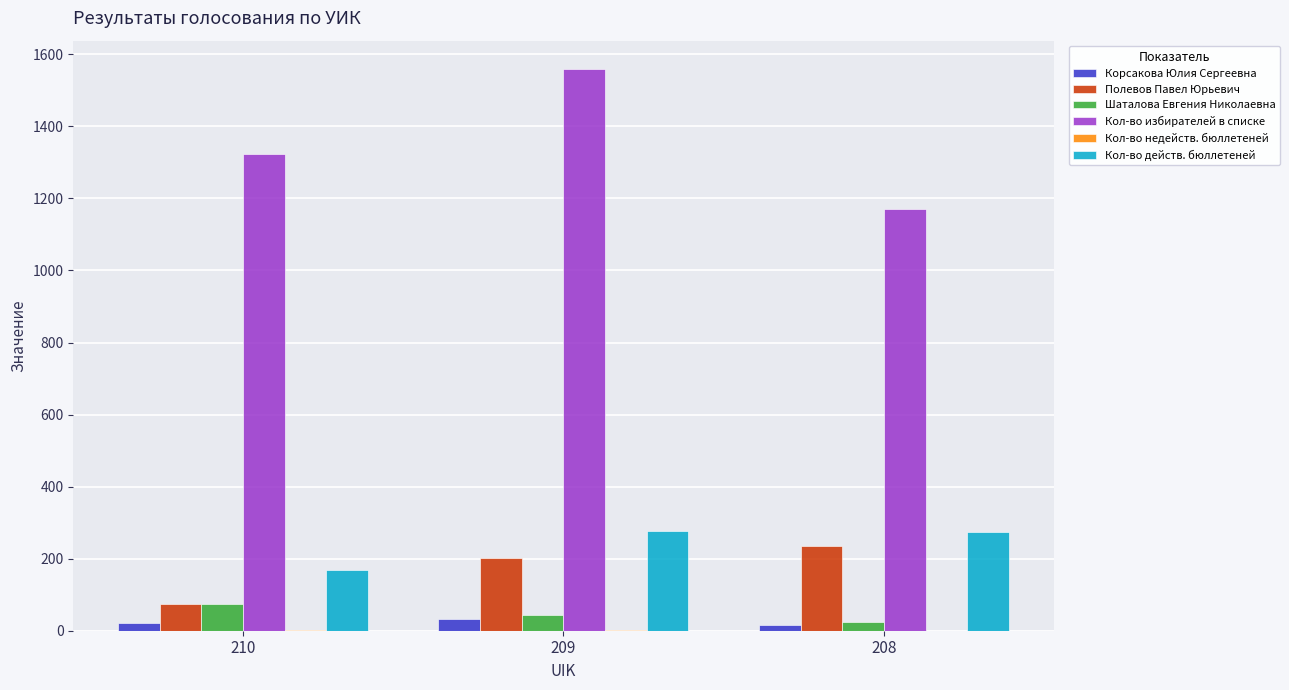

What is the sum of the Шаталова Евгения Николаевна values at 208 and 209?

68